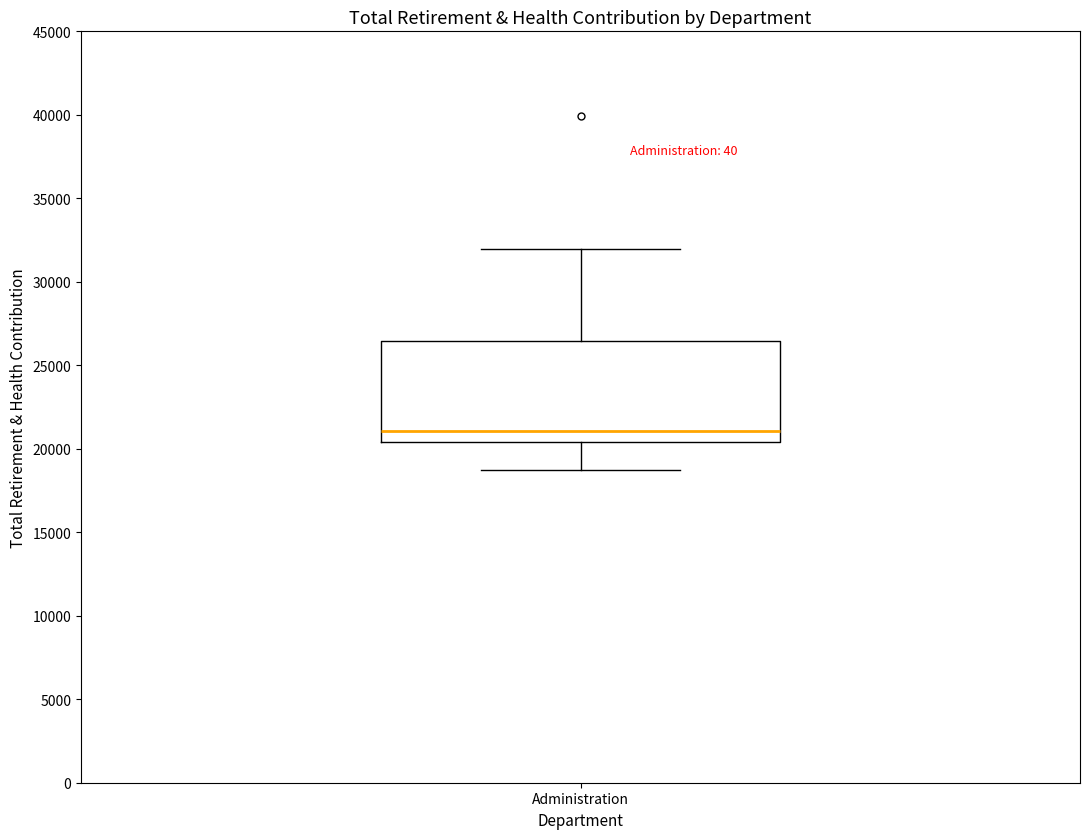

Where is the upper edge of the box for Administration on the y-axis? The values are not printed on the chart, so give them approximately, as read against the axis.

26500